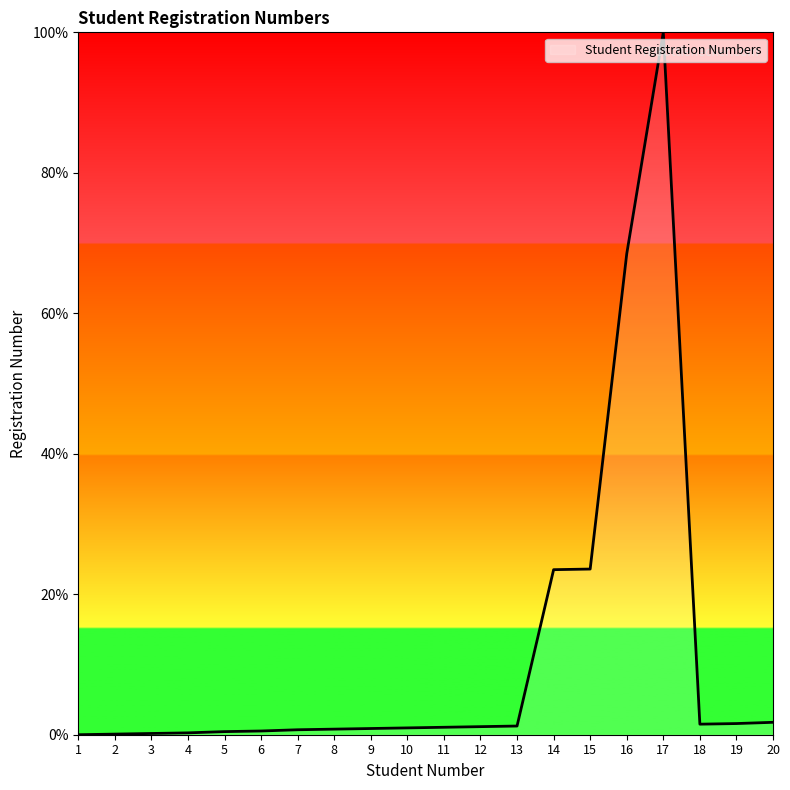

Is it true that the value at 15 is 23.6?

True